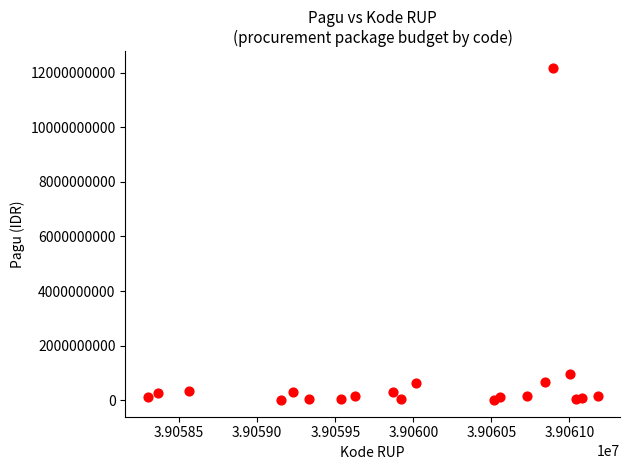

What Y value in the scatter plot is closest to 6093056000?

971640000